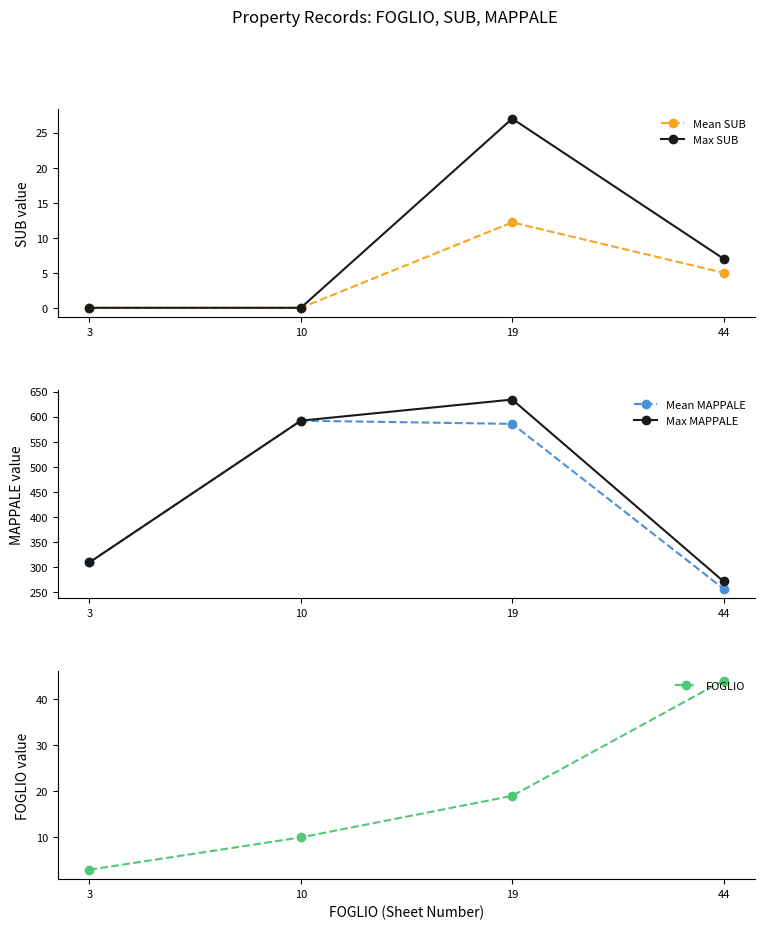

At which category is the sum across all series the highest?

19